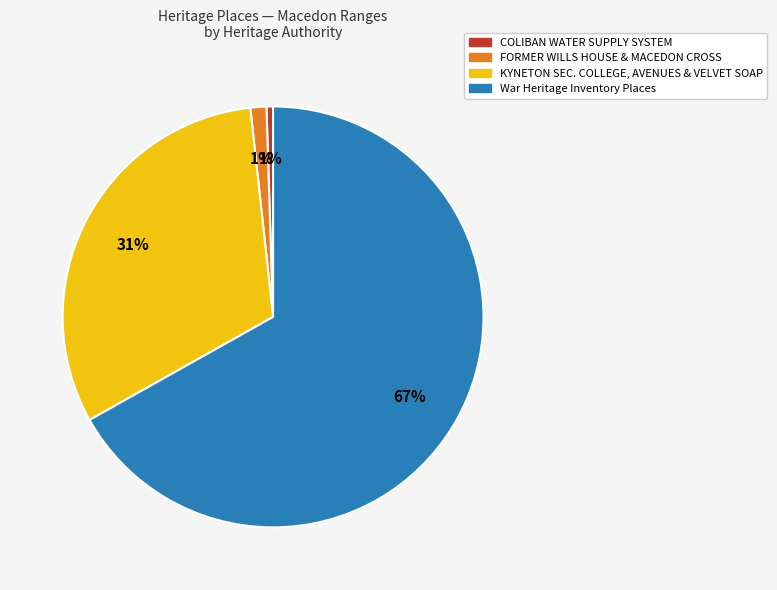

To the nearest percent, what is the difference between the largest and smallest slice percentages?

66%